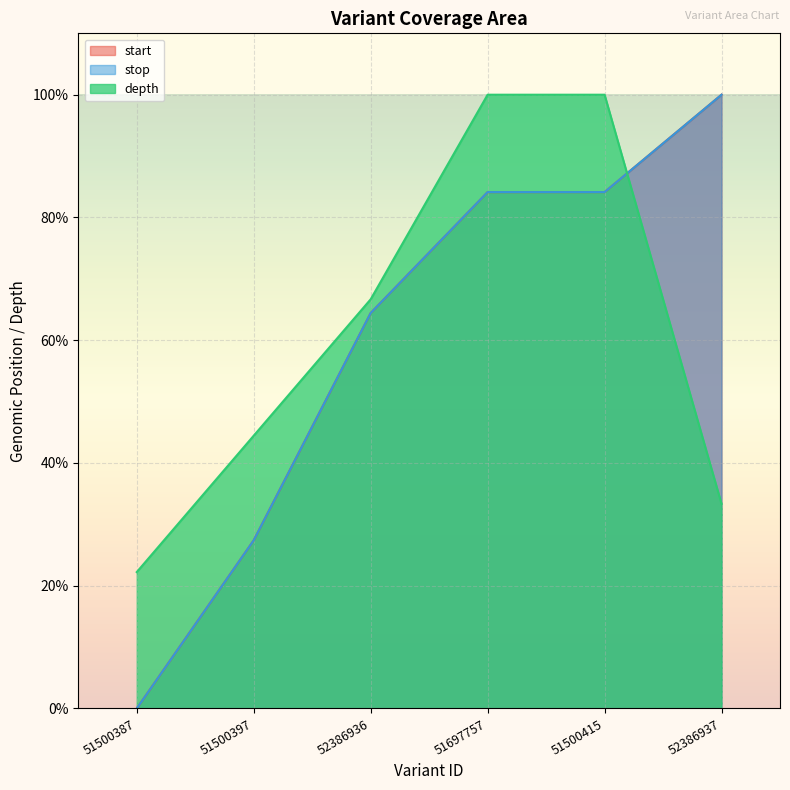

Reading left to right, list all the values displayed in this chart.

depth: 51500387=22.2	51500397=44.4	52386936=66.7	51697757=100.0	51500415=100.0	52386937=33.3
start: 51500387=0.0	51500397=27.4	52386936=64.4	51697757=84.1	51500415=84.1	52386937=100.0
stop: 51500387=0.0	51500397=27.4	52386936=64.4	51697757=84.1	51500415=84.1	52386937=100.0